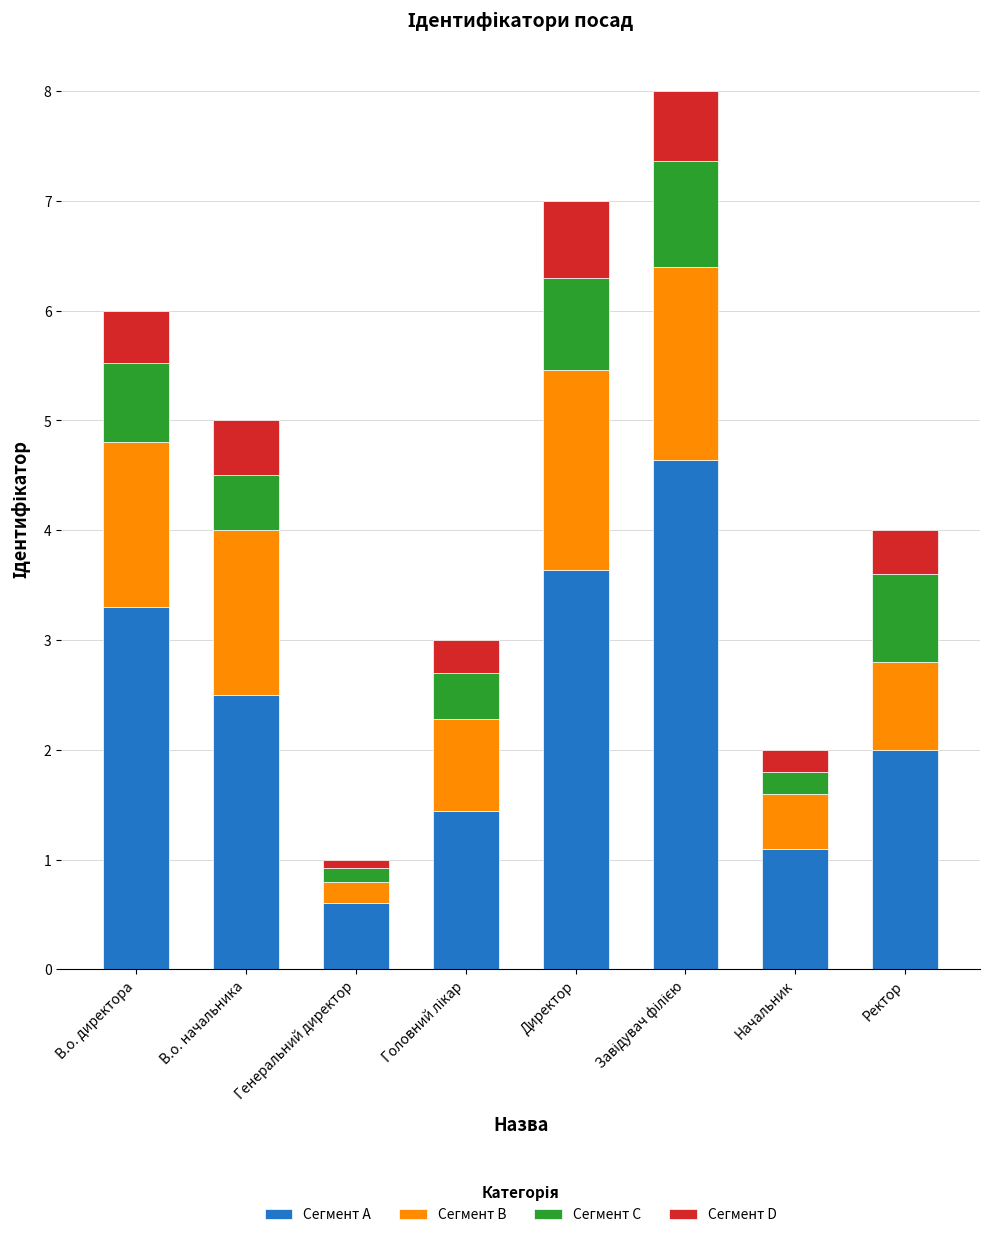

How many bars are there in total?

8